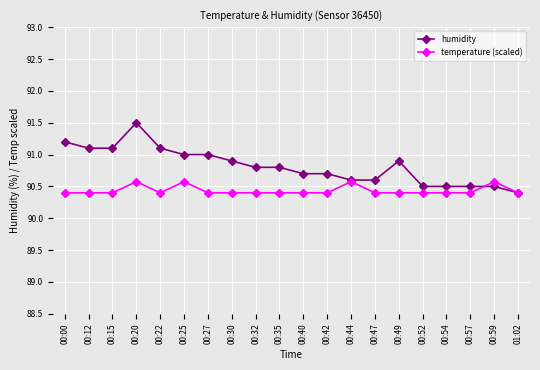

Does the chart have visible grid lines?

Yes